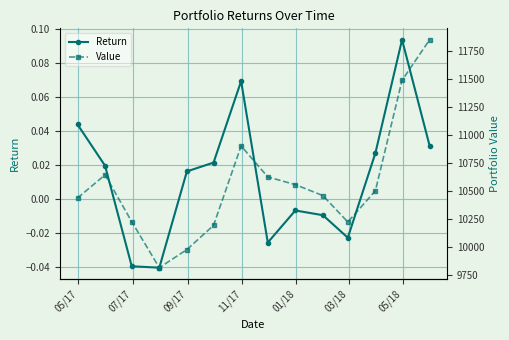

How many interior local peaks does the Return series have?

3